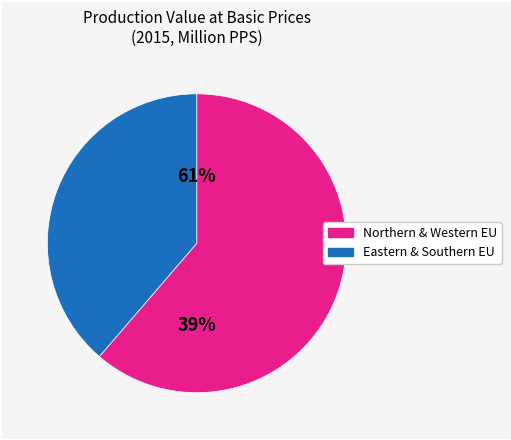

True or false: Norway accounts for 6% of the total.

False